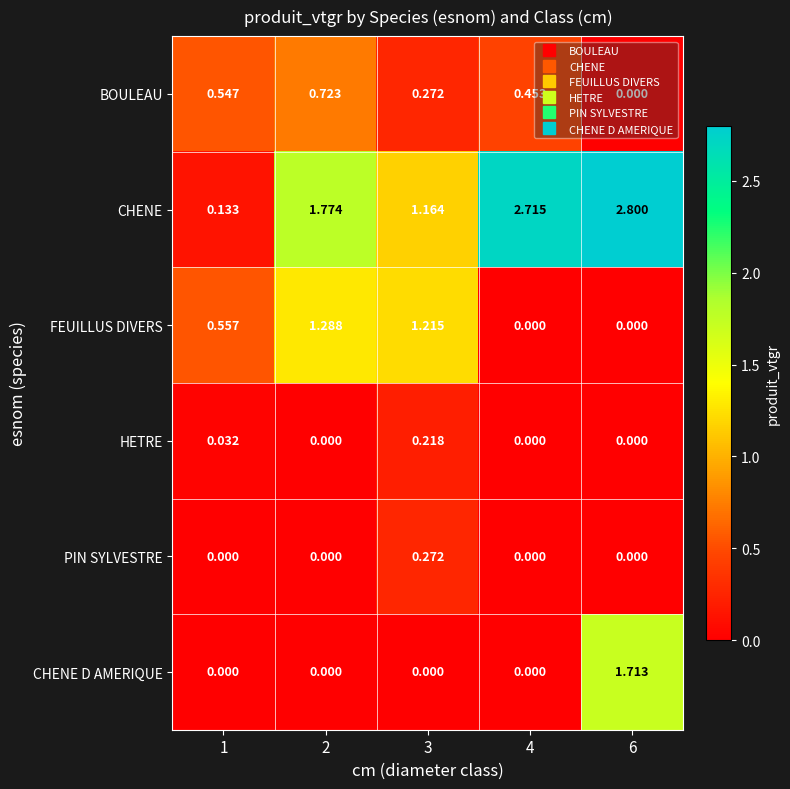

Which series has the largest range (max minus min)?

CHENE